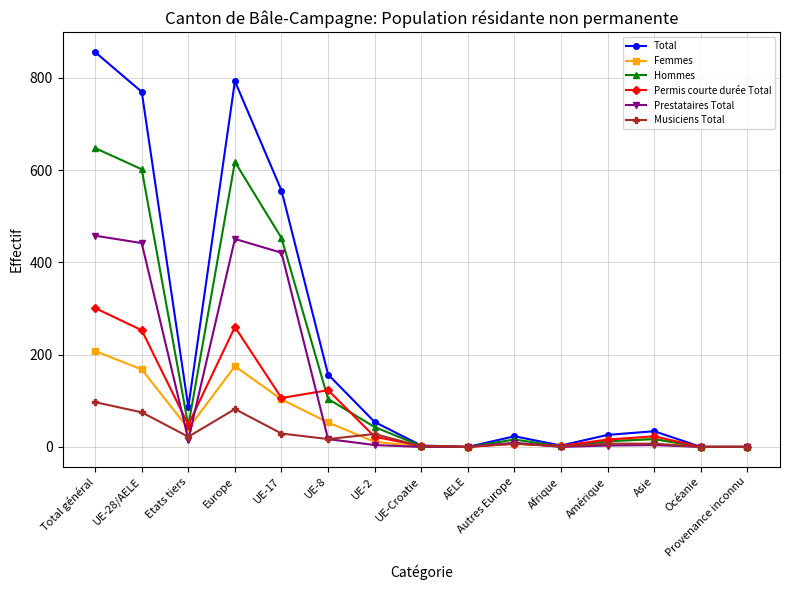

True or false: Prestataires Total has a value of 100 at UE-17.

False